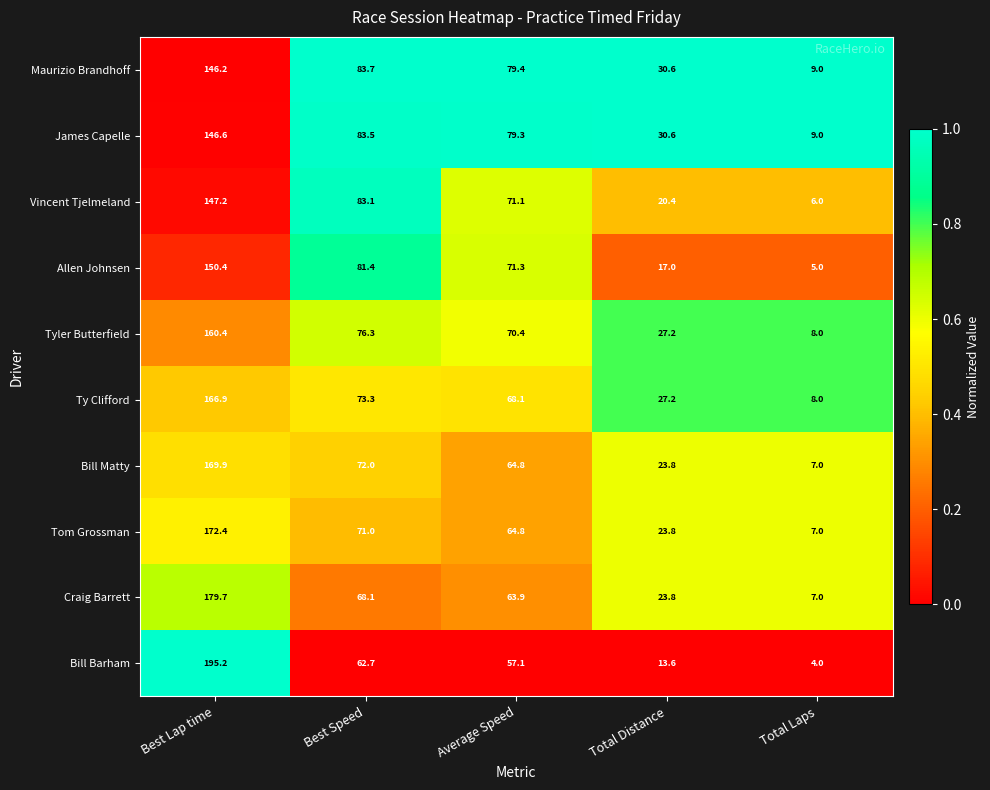

Is it true that Bill Matty equals 9.5 at Total Laps?

False